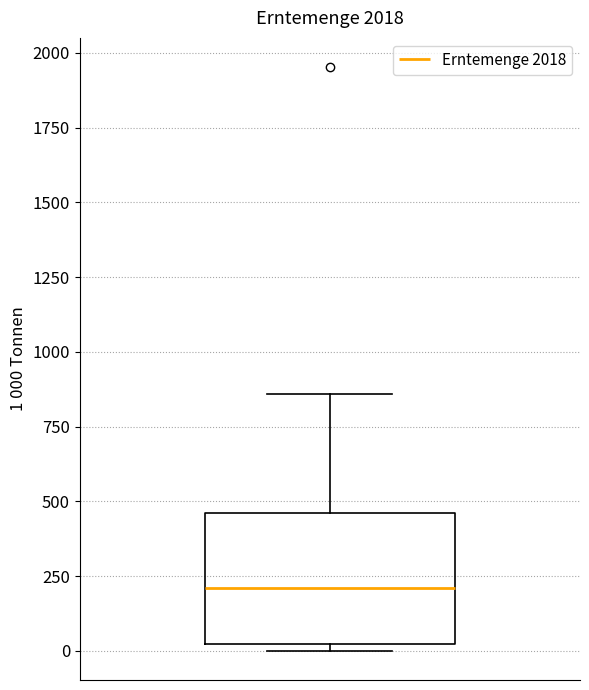

Read this box plot against the y-axis: the position of the median line, the range covered by the box, and the ends of both whiskers. The values are not printed on the chart, so give them approximately, as read against the axis.

median 200, box 0 to 450, whiskers 0 (just below the box's lower edge) to 850